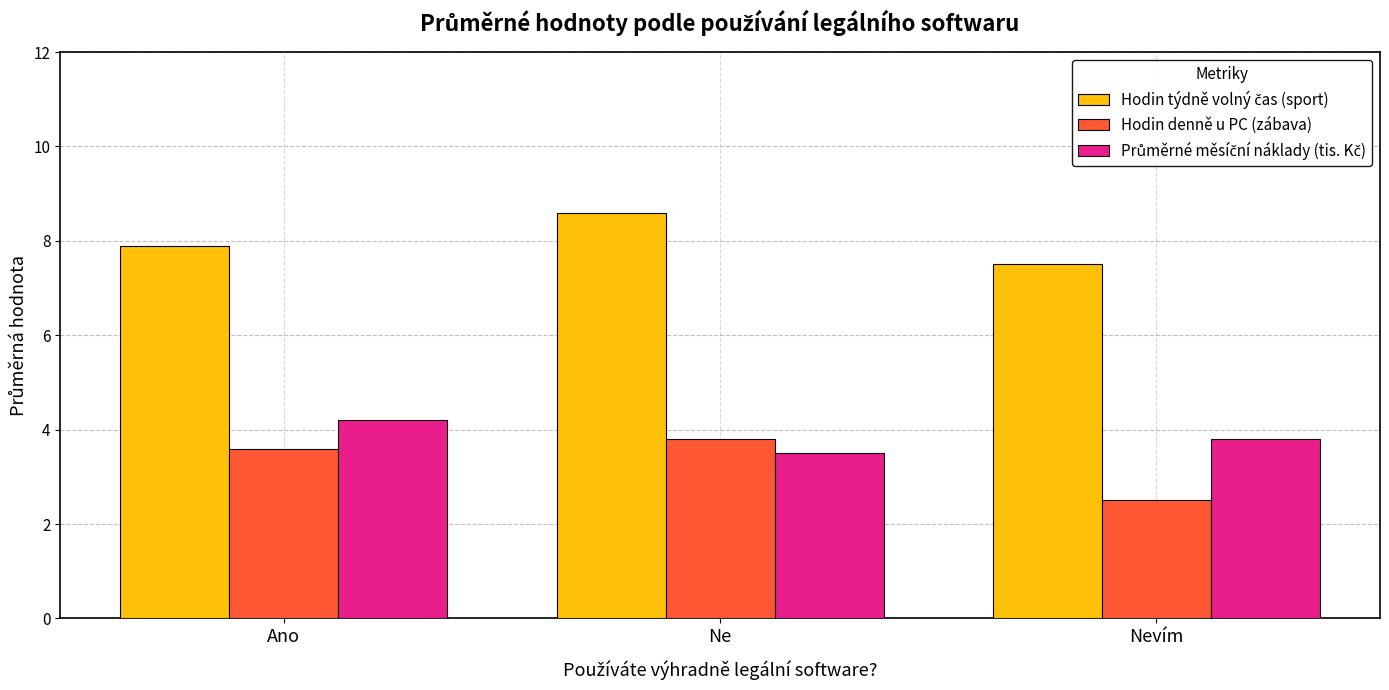

How many data points does each series have?

3